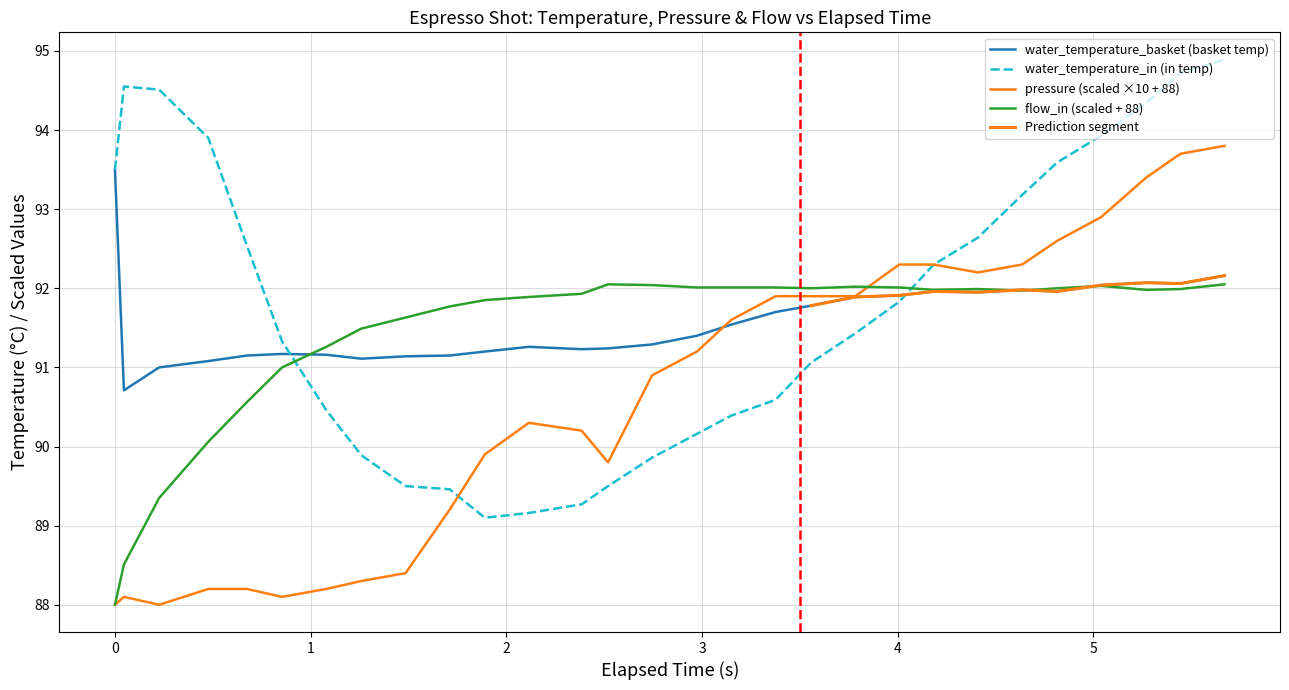

Which series has the widest spread of values?

pressure